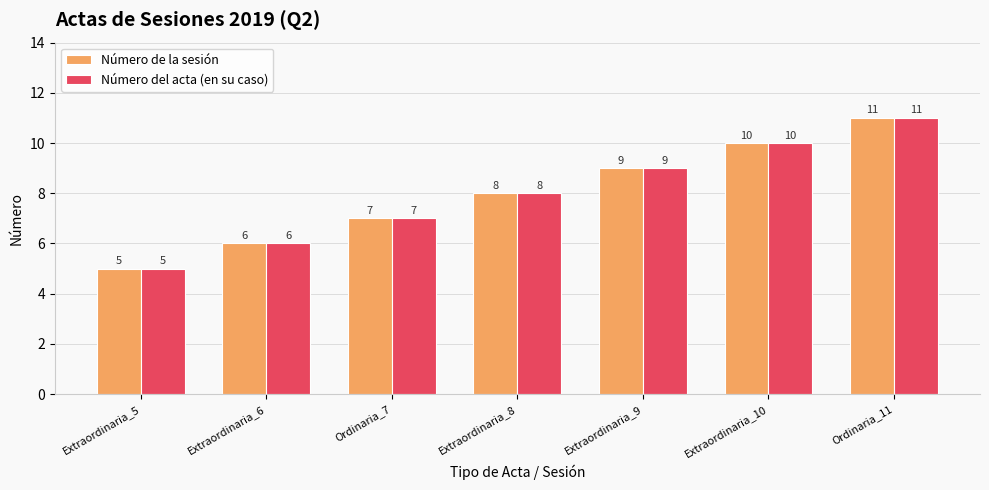

What is the difference between the second highest and minimum values in the Número de la sesión series?

5